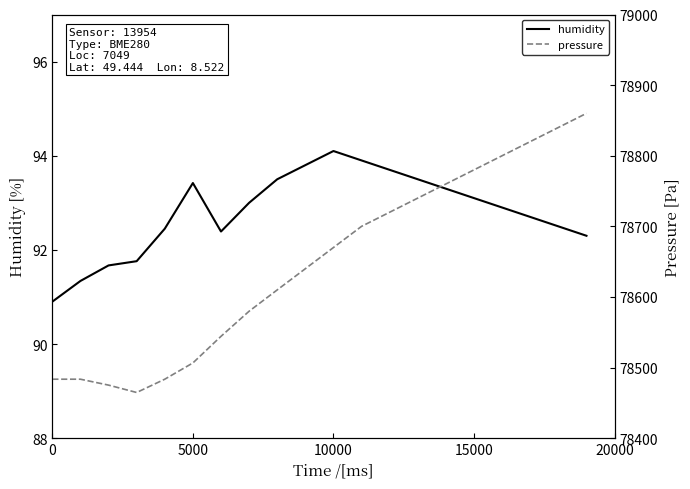

The humidity series shows 20.3 at 11. True or false?

False